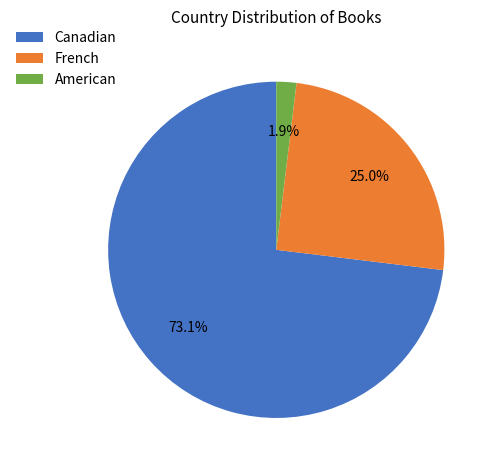

Which category has the biggest portion of the pie?

Canadian